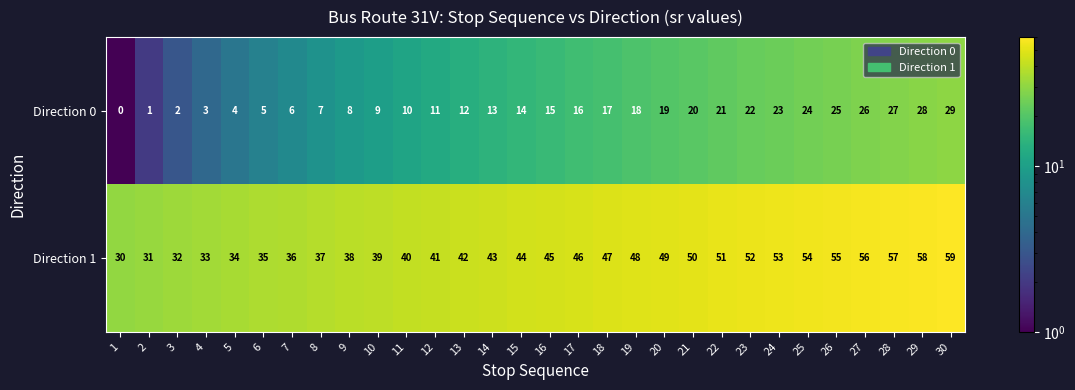

What is the spread (max minus min) of values at 9?

30